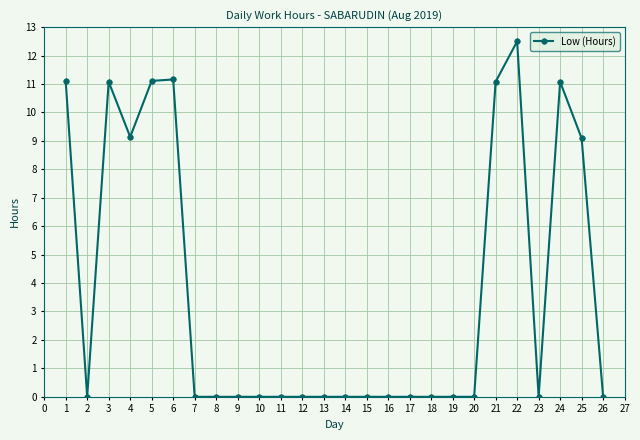

Between 10 and 6, which is larger?

6